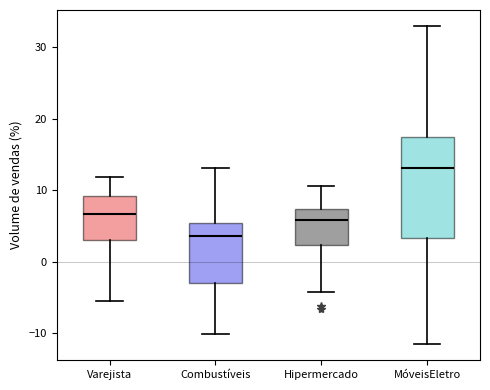

Reading left to right, transcribe this box plot: for each box, give where its median line is, the range the box spans, and where its two whiskers end, as read against the y-axis. The values are not printed on the chart, so give them approximately, as read against the axis.

Varejista: median 7, box 3 to 9, whiskers -6 to 12
Combustíveis: median 4, box -3 to 5, whiskers -10 to 13
Hipermercado: median 6, box 2 to 7, whiskers -4 to 11
MóveisEletro: median 13, box 3 to 17, whiskers -12 to 33